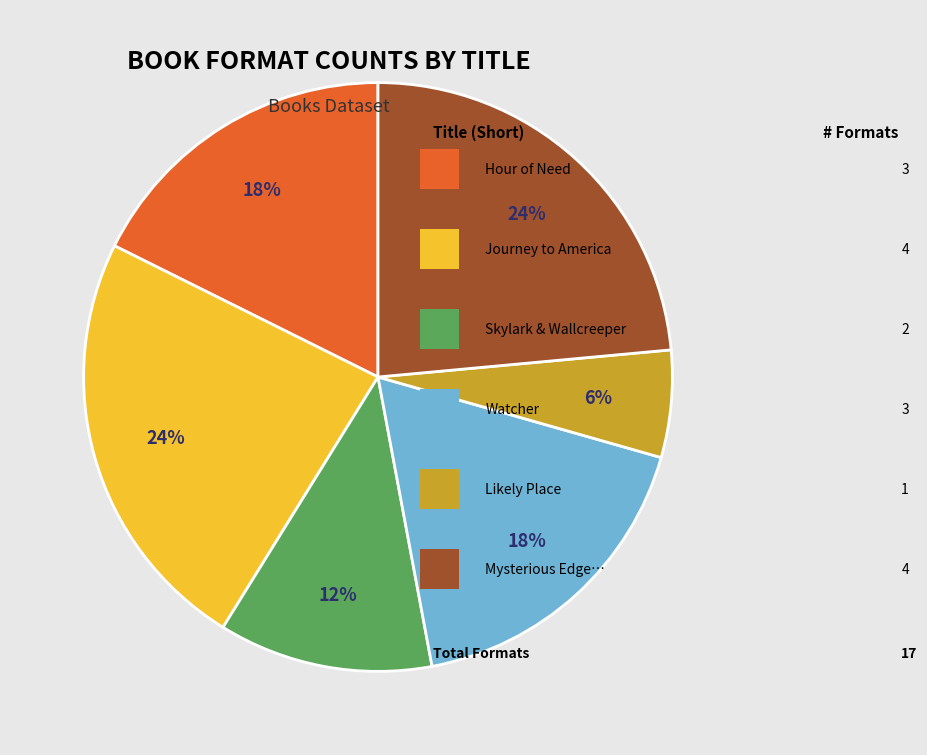

To the nearest percent, what is the difference between the largest and smallest slice percentages?

18%